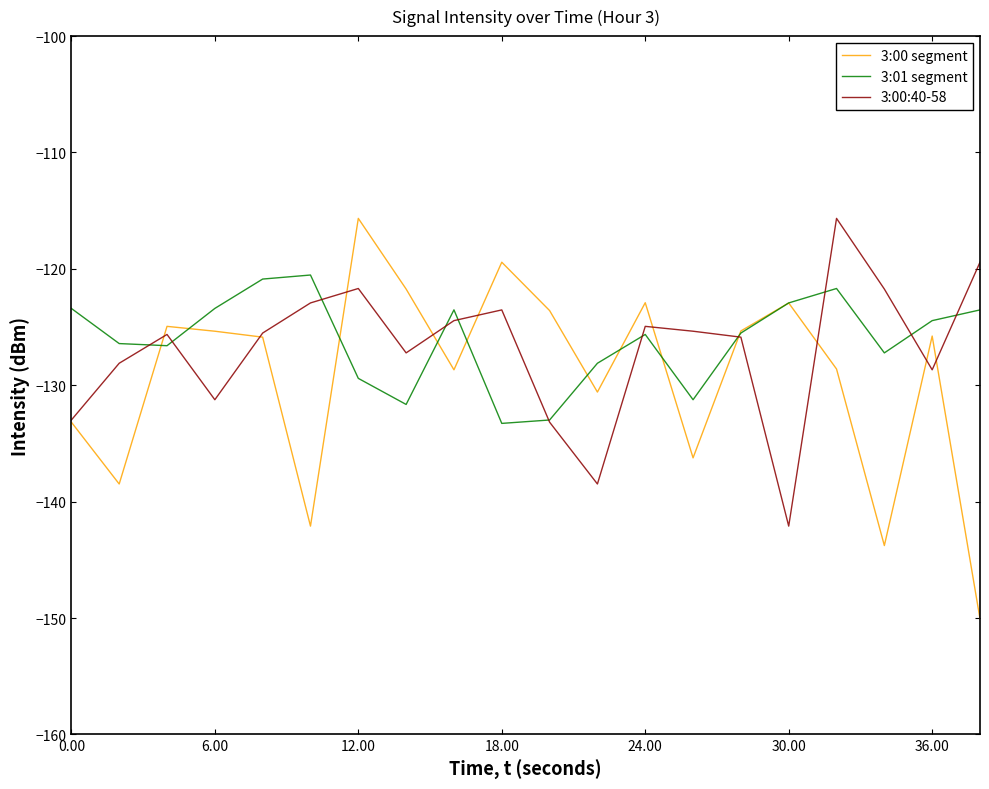

True or false: 3:00:40-58 has more than 1 points higher than both neighbors.

True